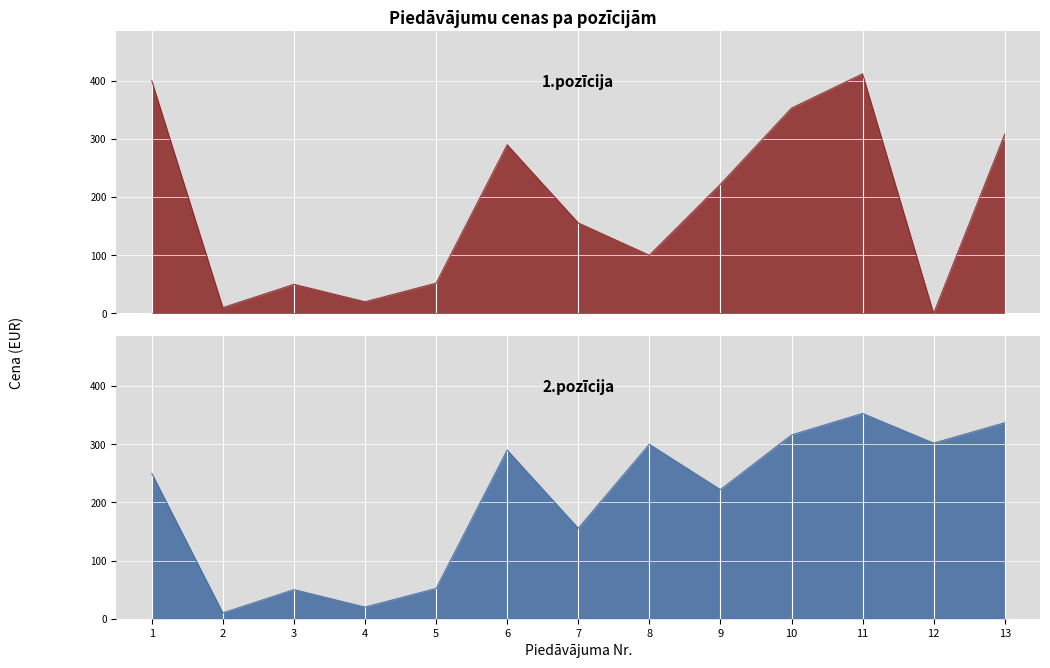

At which category is the sum across all series the highest?

11